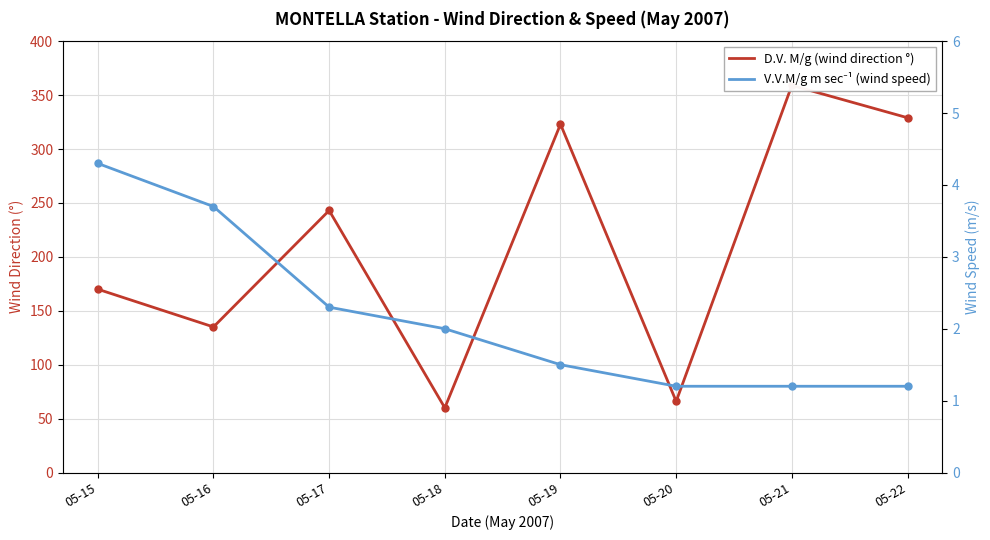

How many series are shown in this chart?

2